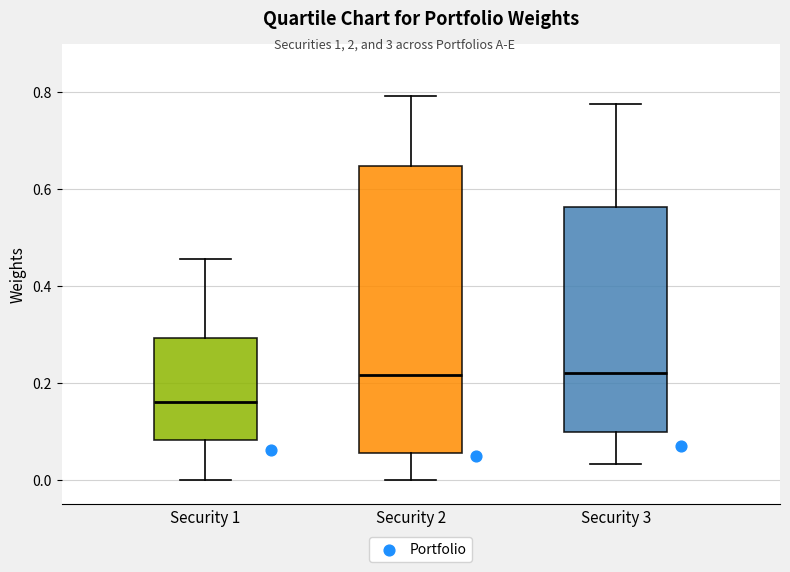

Which box is the tallest, from its lower edge to its upper edge?

Security 2